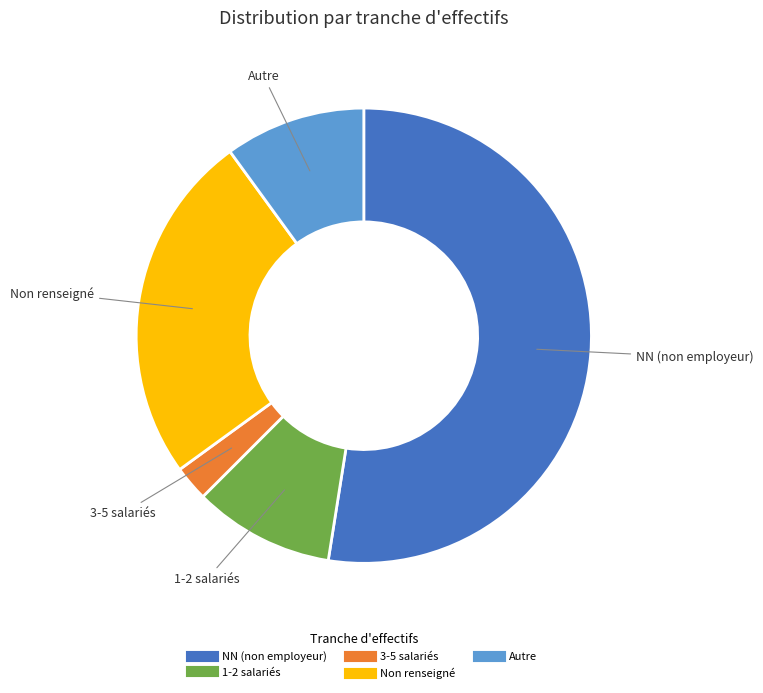

Does any single category account for the majority?

Yes